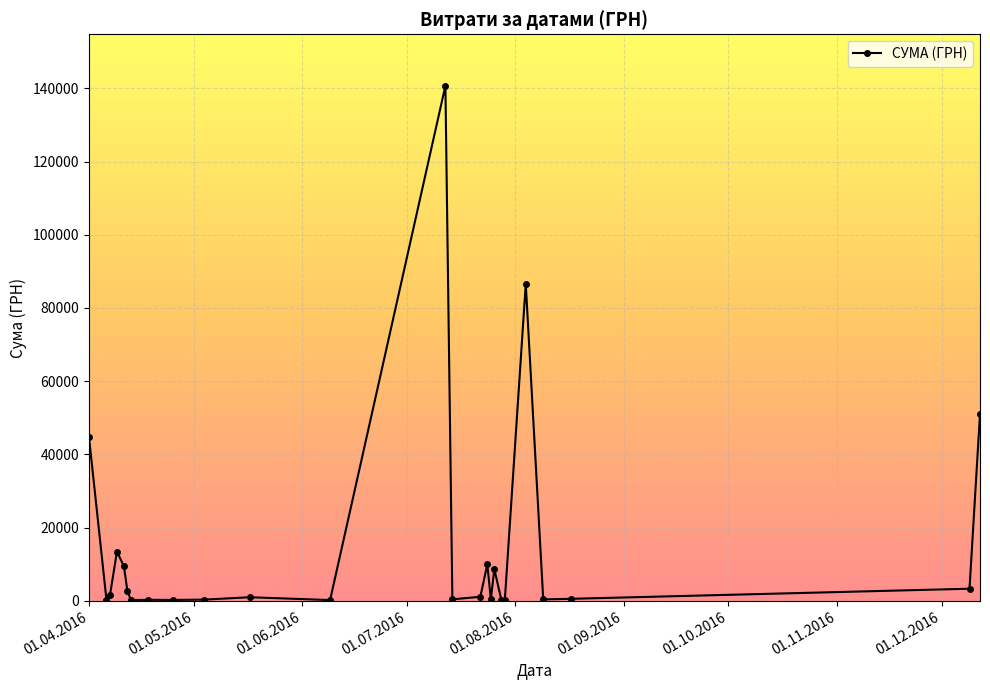

What is the maximum value shown in the chart?

140706.2